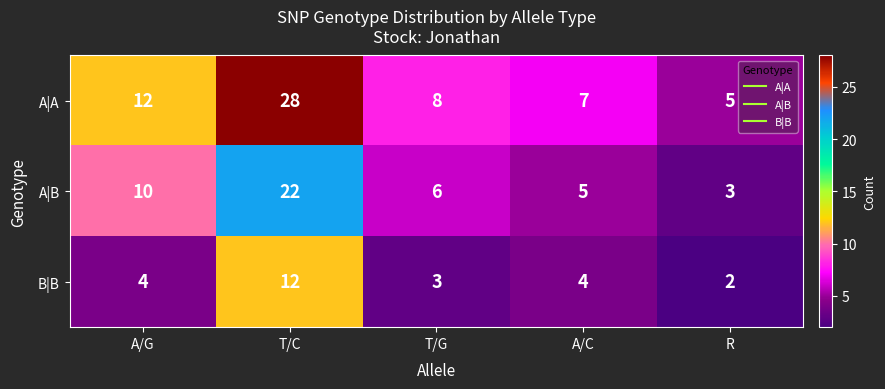

True or false: A|A has a value of 5 at R.

True